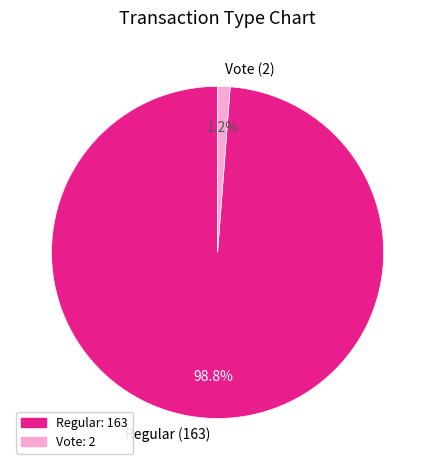

How much of the chart is everything except Vote?

98.8%